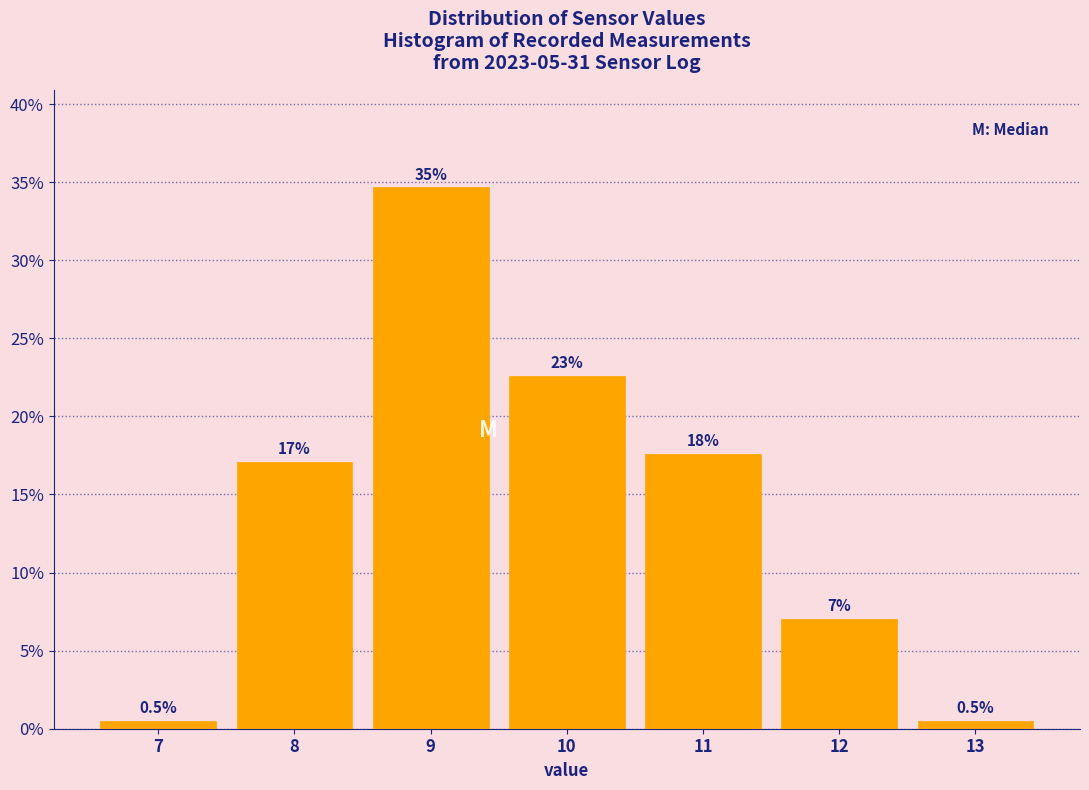

Which range on the x-axis has the tallest bar?

8.5 to 9.5